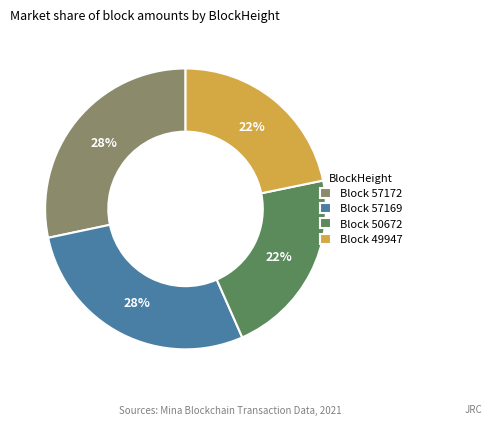

To the nearest percent, what portion does Block 57169 represent?

28%